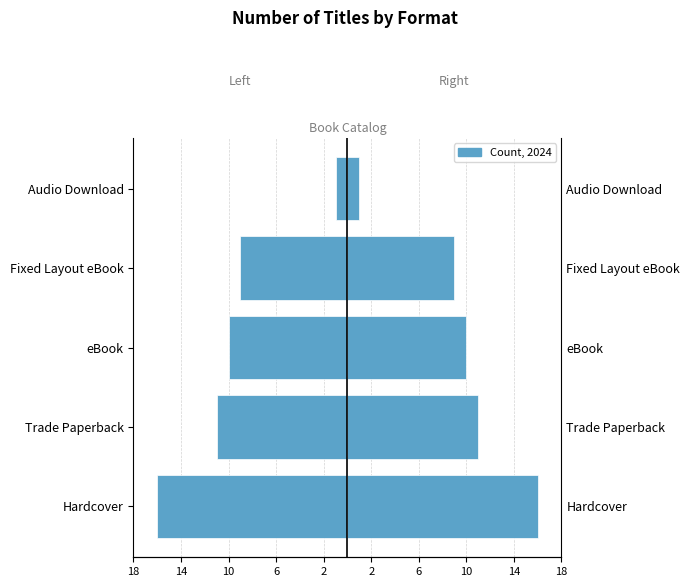

How many values in the Count (left) series are below -10?

2